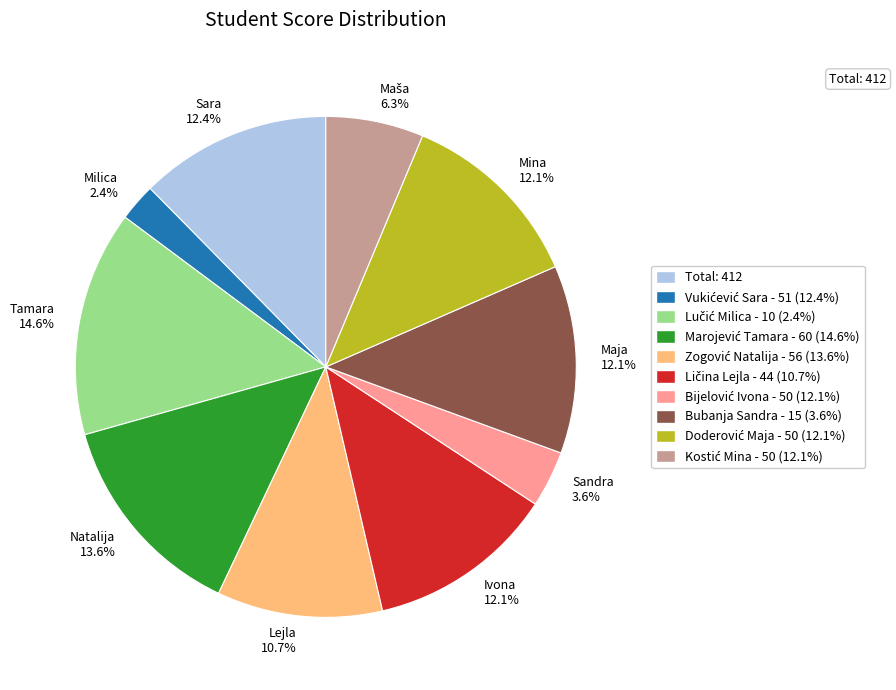

What is the smallest slice in the pie chart?

Milica 2.4%